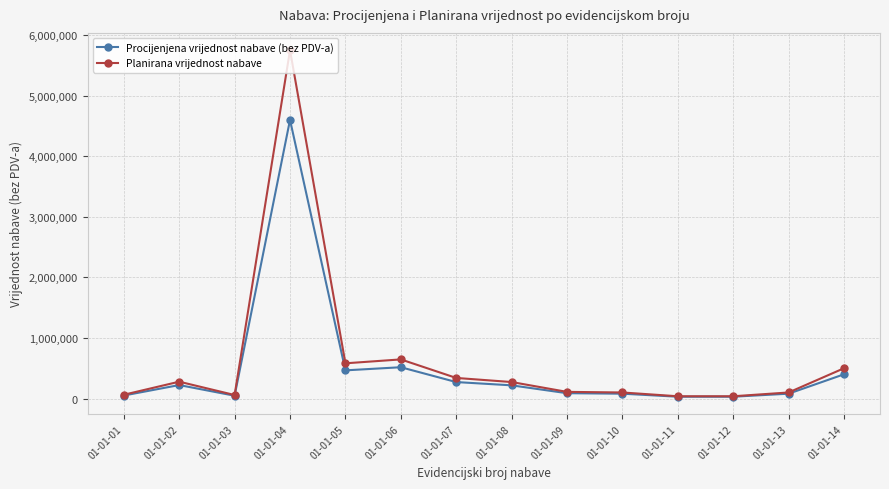

At which label does Planirana vrijednost nabave reach its peak?

01-01-04